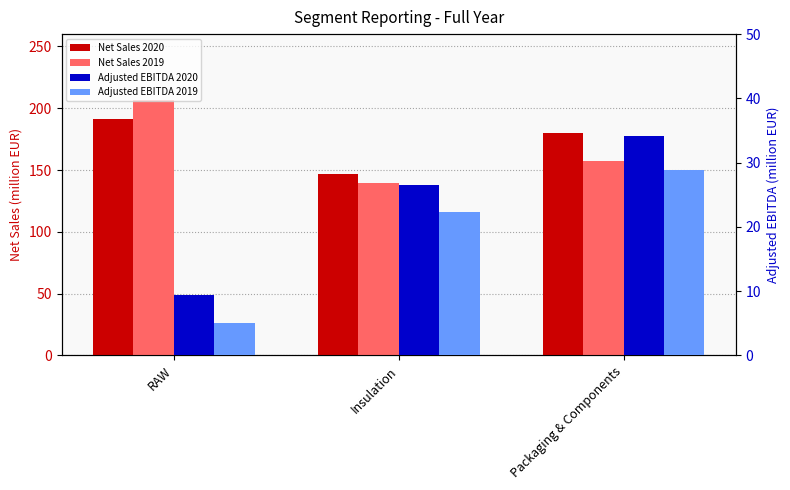

Between RAW and Insulation, which is larger?

RAW